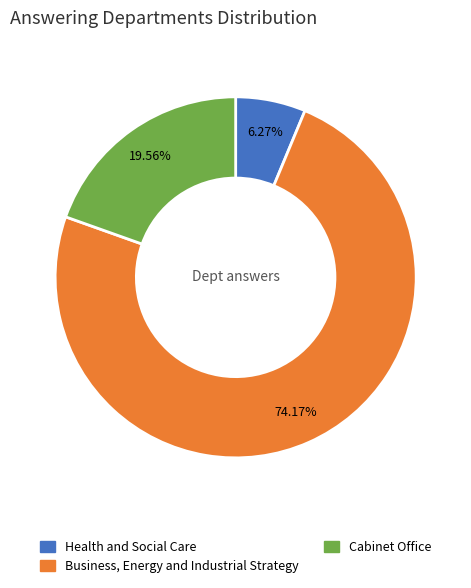

Rank the categories by value from lowest to highest.

Health and Social Care, Cabinet Office, Business, Energy and Industrial Strategy